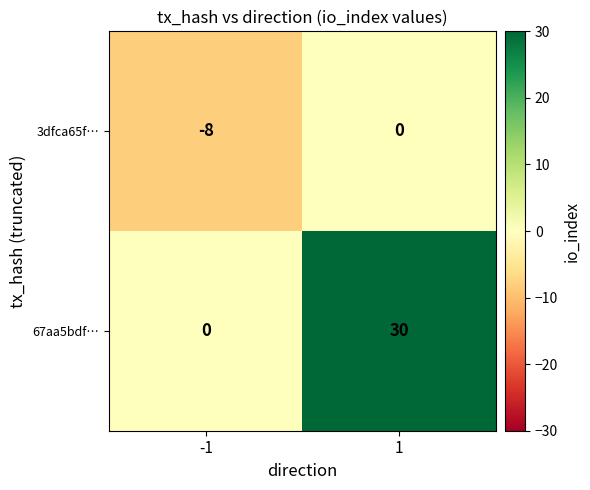

Rank the series at 1 from highest to lowest value.

67aa5bdf…, 3dfca65f…